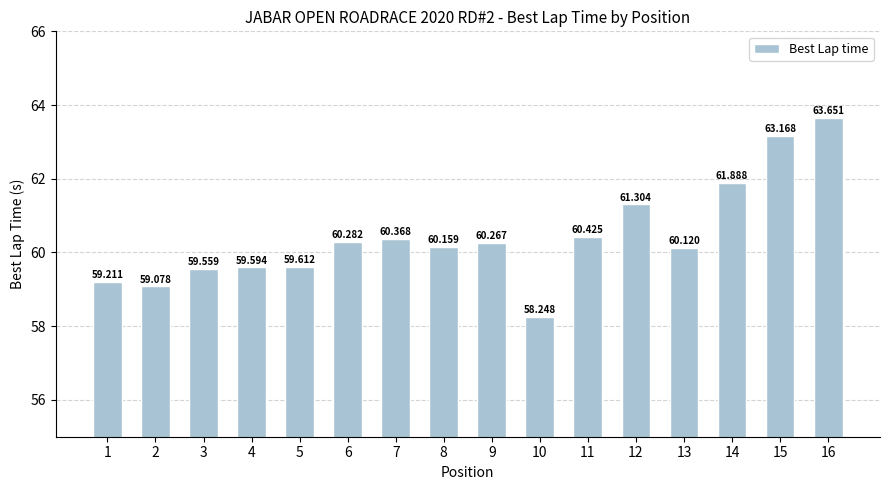

Which category has the highest value across all series?

16